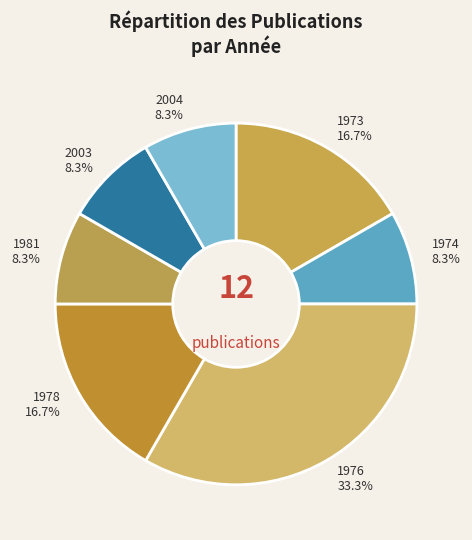

Is the sum of 1976 and 2003 greater than half?

No